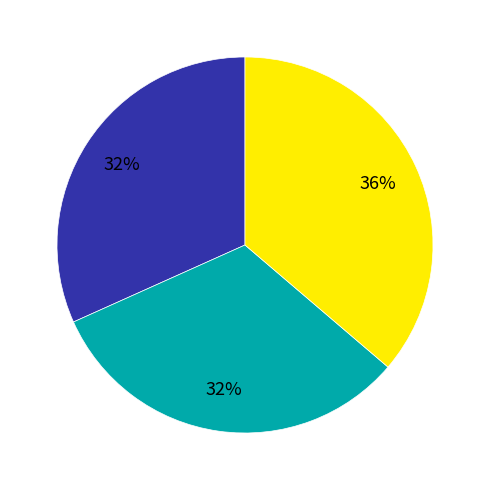

Is there any slice that represents more than half of the pie?

No